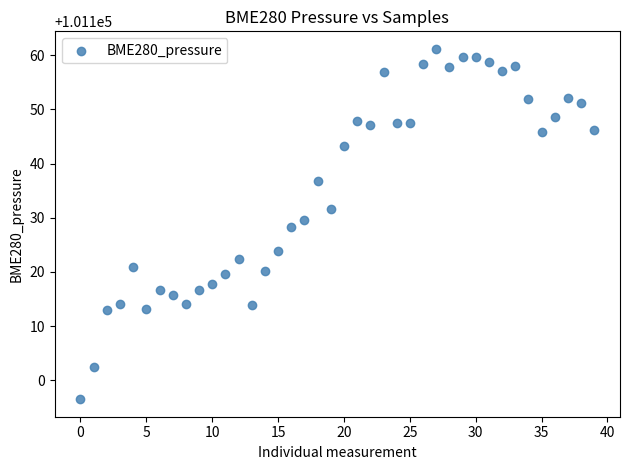

What is the range of Y values (max minus min)?

64.7